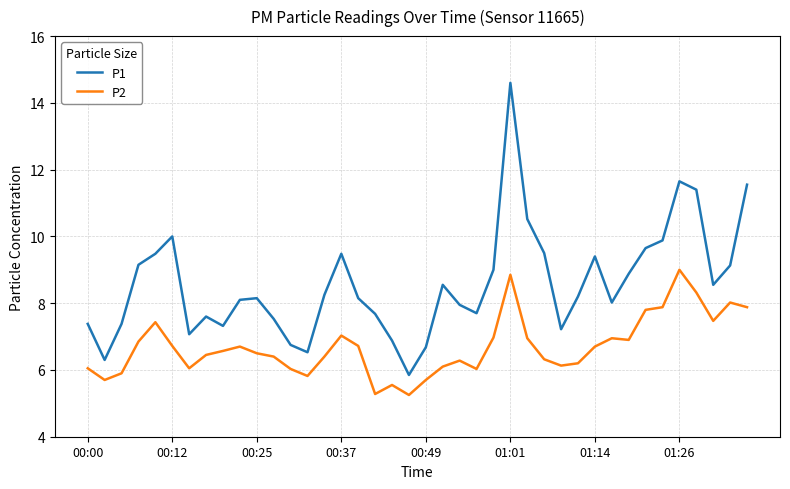

Which series has the largest total across all categories?

P1